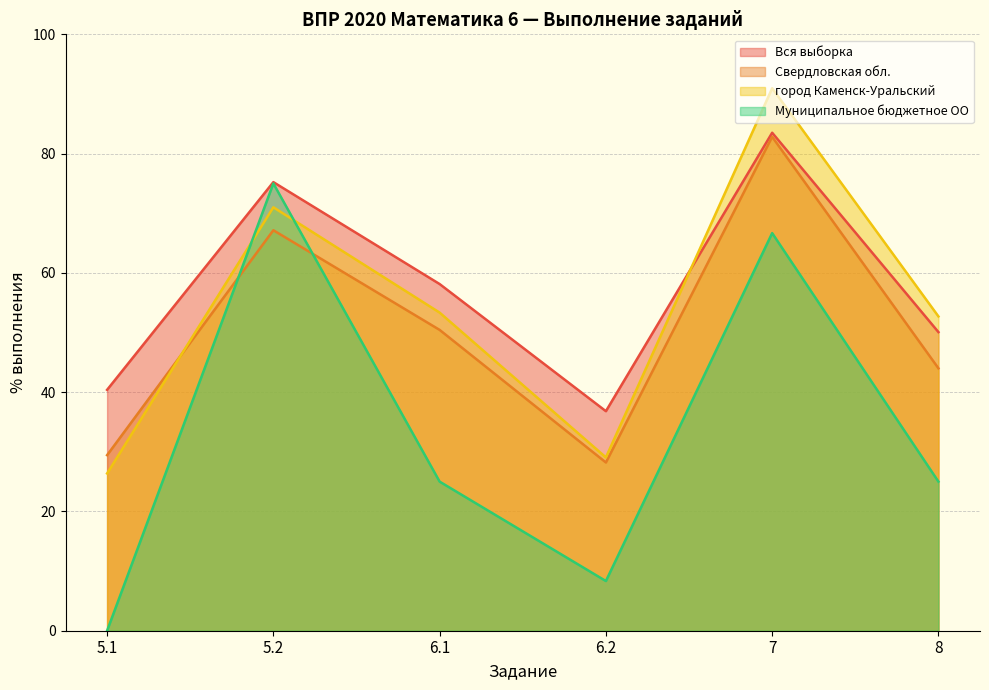

Where does the Свердловская обл. series first go above 50?

5.2